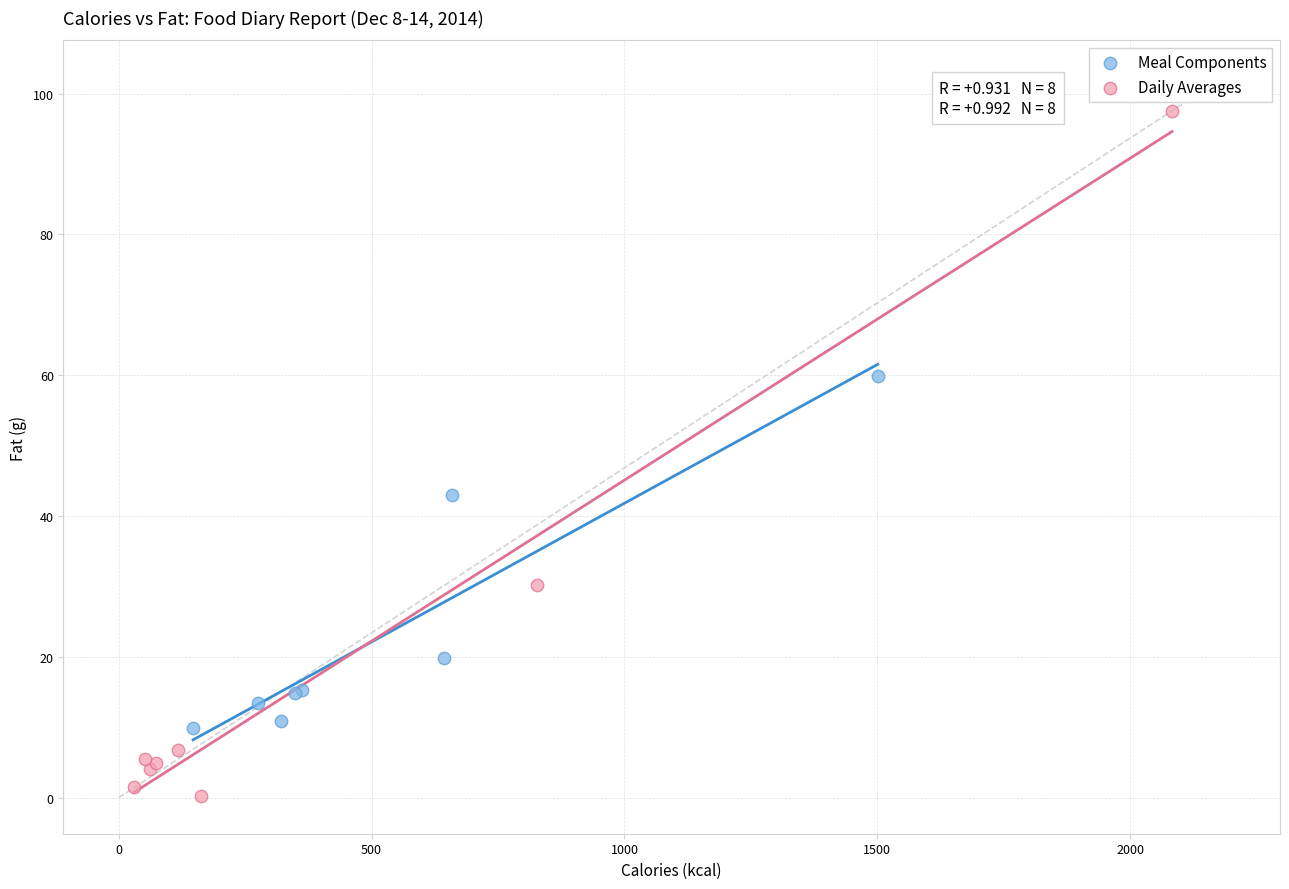

Which series has the largest Y range (max minus min)?

Daily Averages